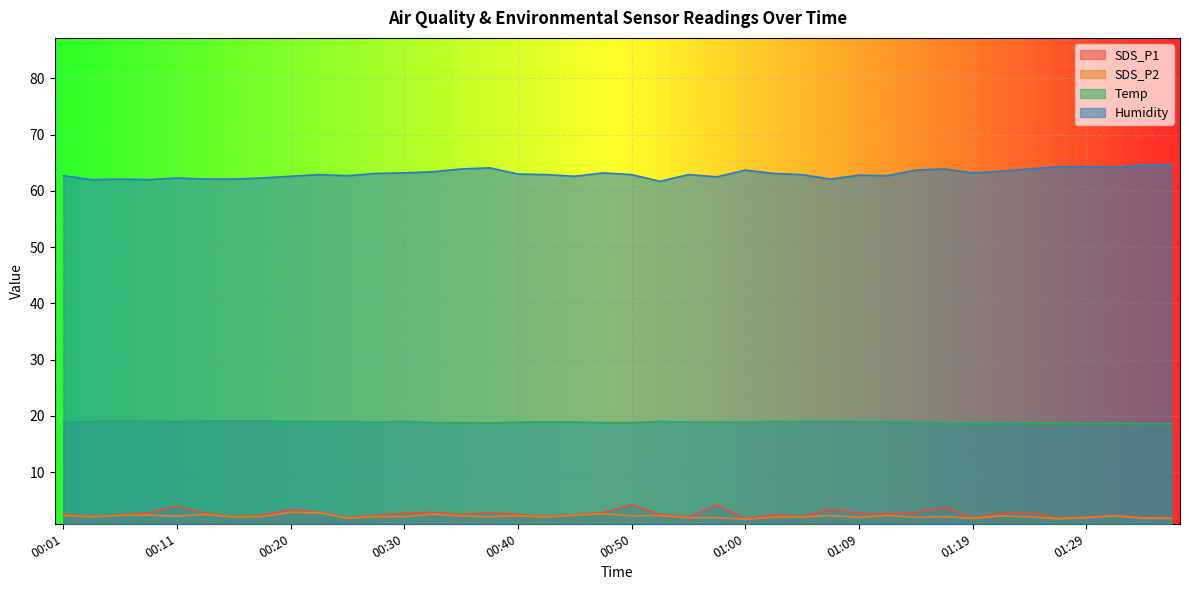

The Humidity series shows 62.7 at 00:25. True or false?

True